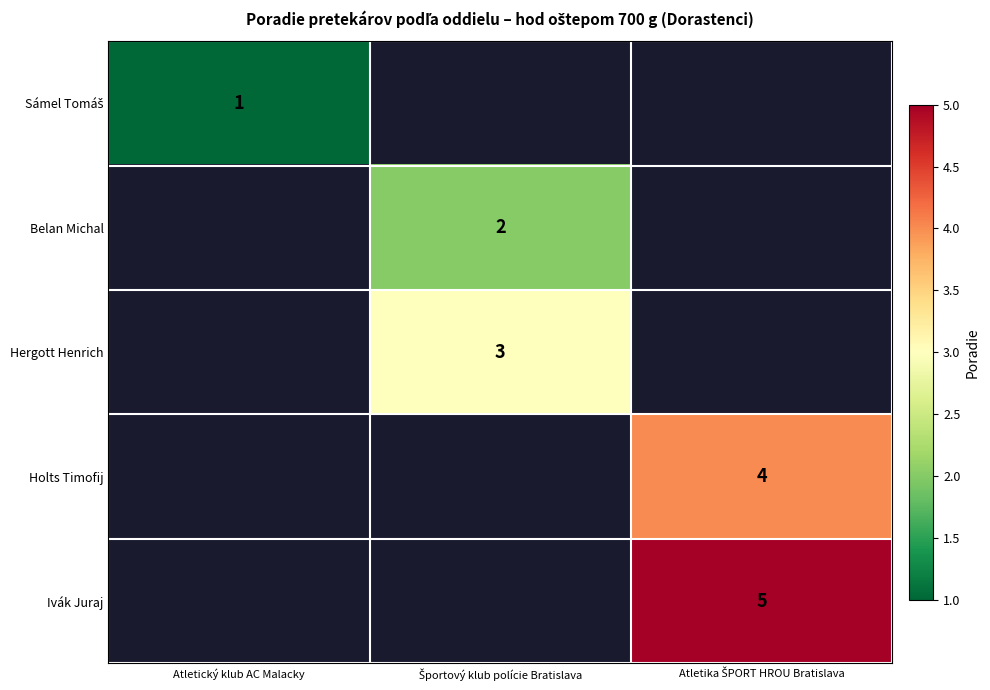

List the labels in order of Belan Michal value, largest first.

Atletický klub AC Malacky, Športový klub polície Bratislava, Atletika ŠPORT HROU Bratislava